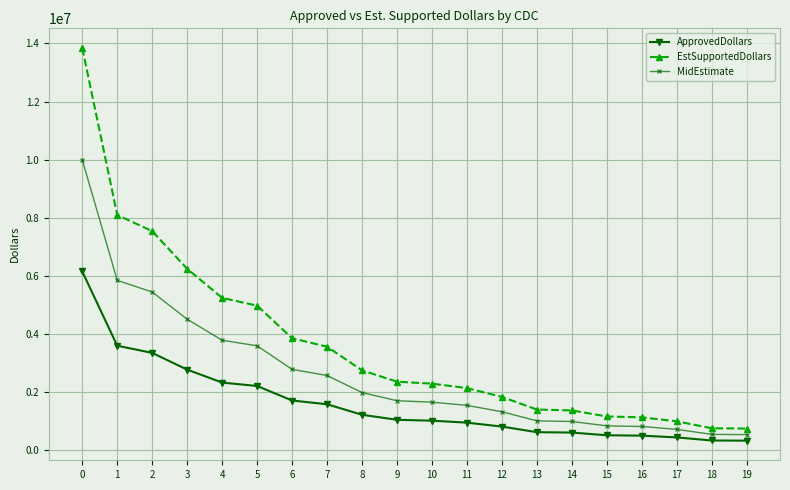

Is it true that MidEstimate equals 1655875 at 10?

True